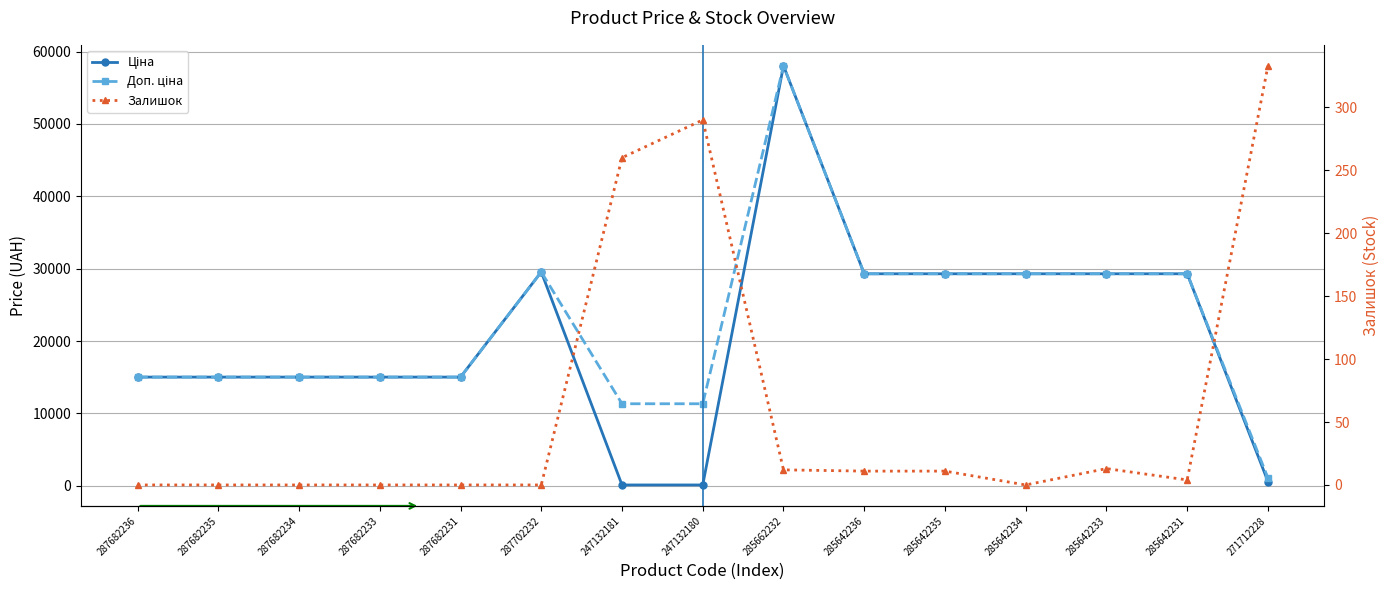

At which label does Доп. ціна reach its peak?

285662232